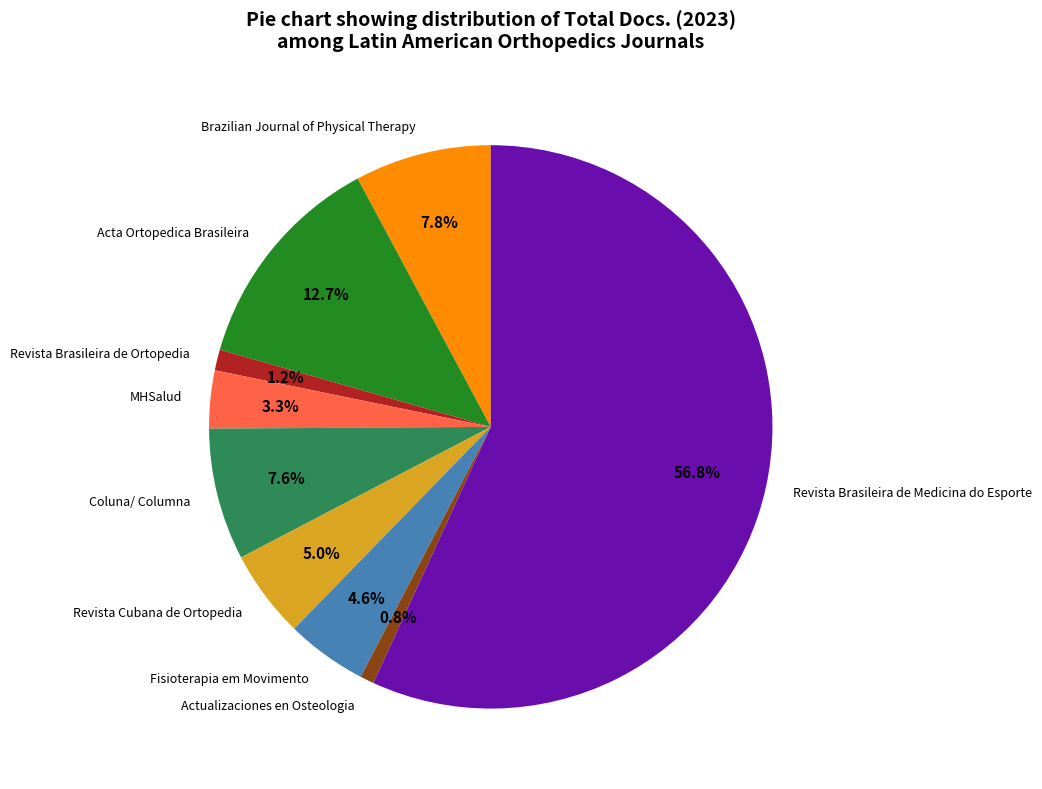

How many slices are in this pie chart?

9